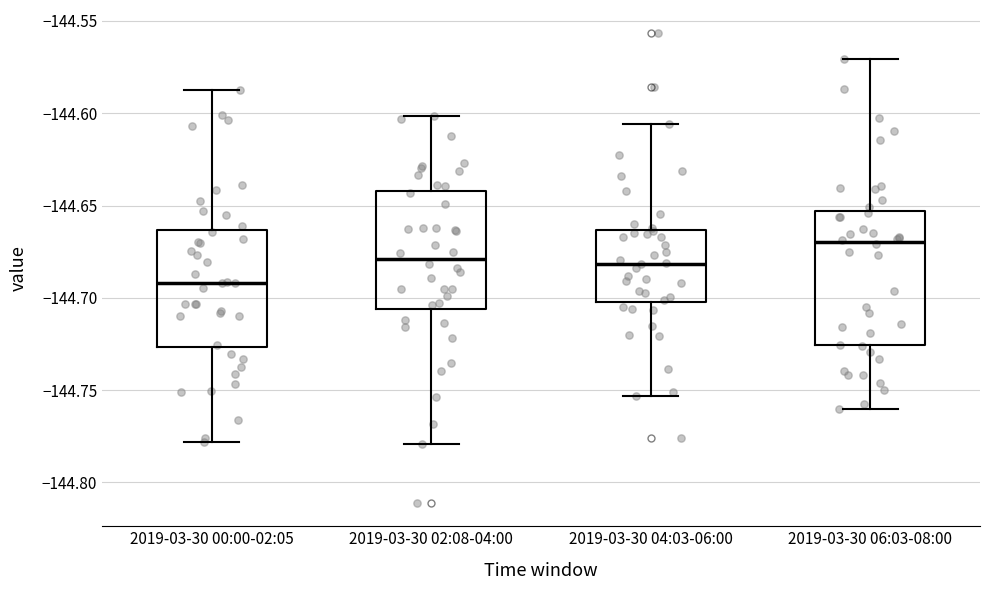

Reading left to right, transcribe this box plot: for each box, give where its median line is, the range the box spans, and where its two whiskers end, as read against the y-axis. The values are not printed on the chart, so give them approximately, as read against the axis.

2019-03-30 00:00-02:05: median -144.690, box -144.725 to -144.665, whiskers -144.780 to -144.585
2019-03-30 02:08-04:00: median -144.680, box -144.705 to -144.640, whiskers -144.780 to -144.600
2019-03-30 04:03-06:00: median -144.680, box -144.700 to -144.665, whiskers -144.755 to -144.605
2019-03-30 06:03-08:00: median -144.670, box -144.725 to -144.655, whiskers -144.760 to -144.570